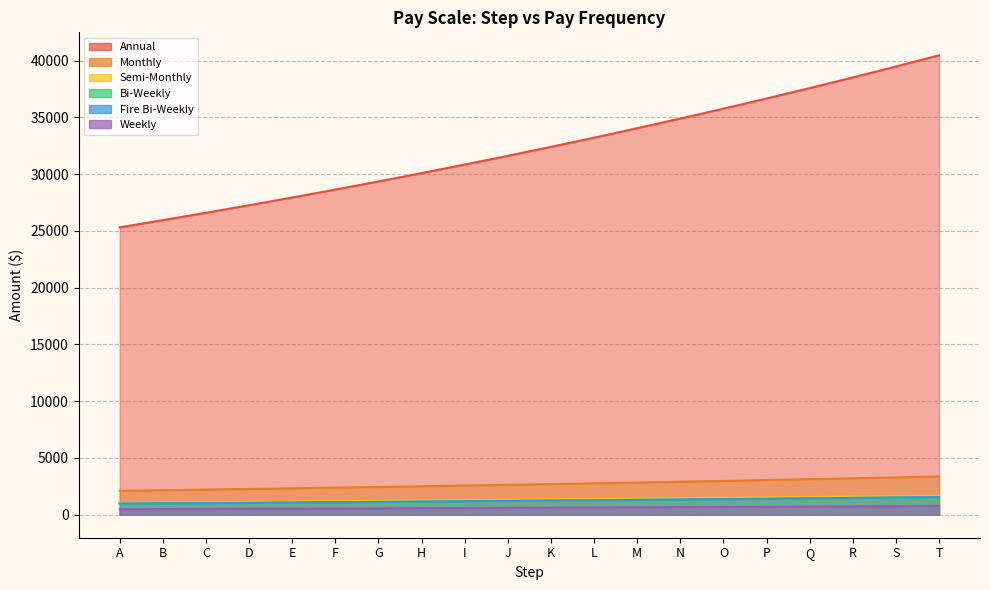

The value of Fire Bi-Weekly at K is 1245.4. True or false?

True